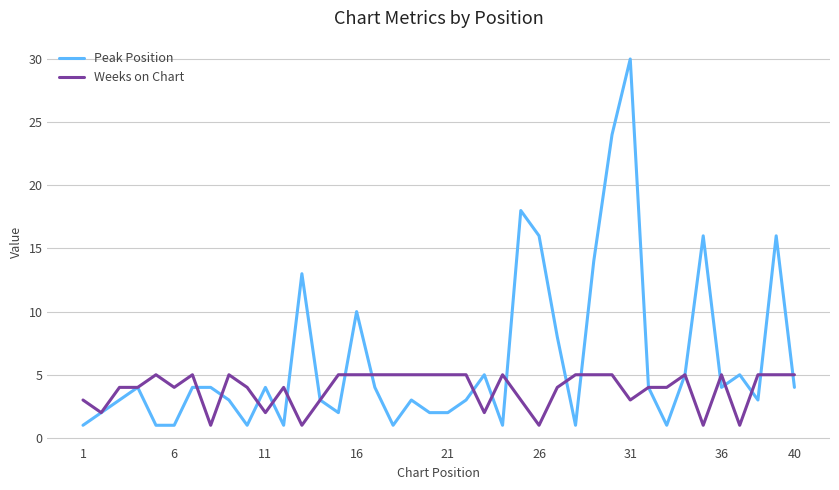

What is the greatest value displayed?

30